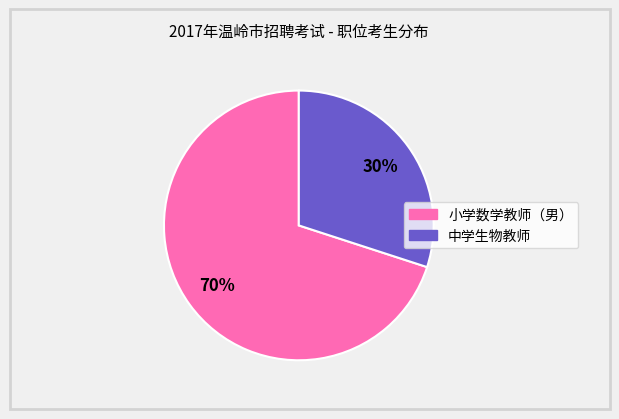

True or false: 中学生物教师 accounts for 18% of the total.

False